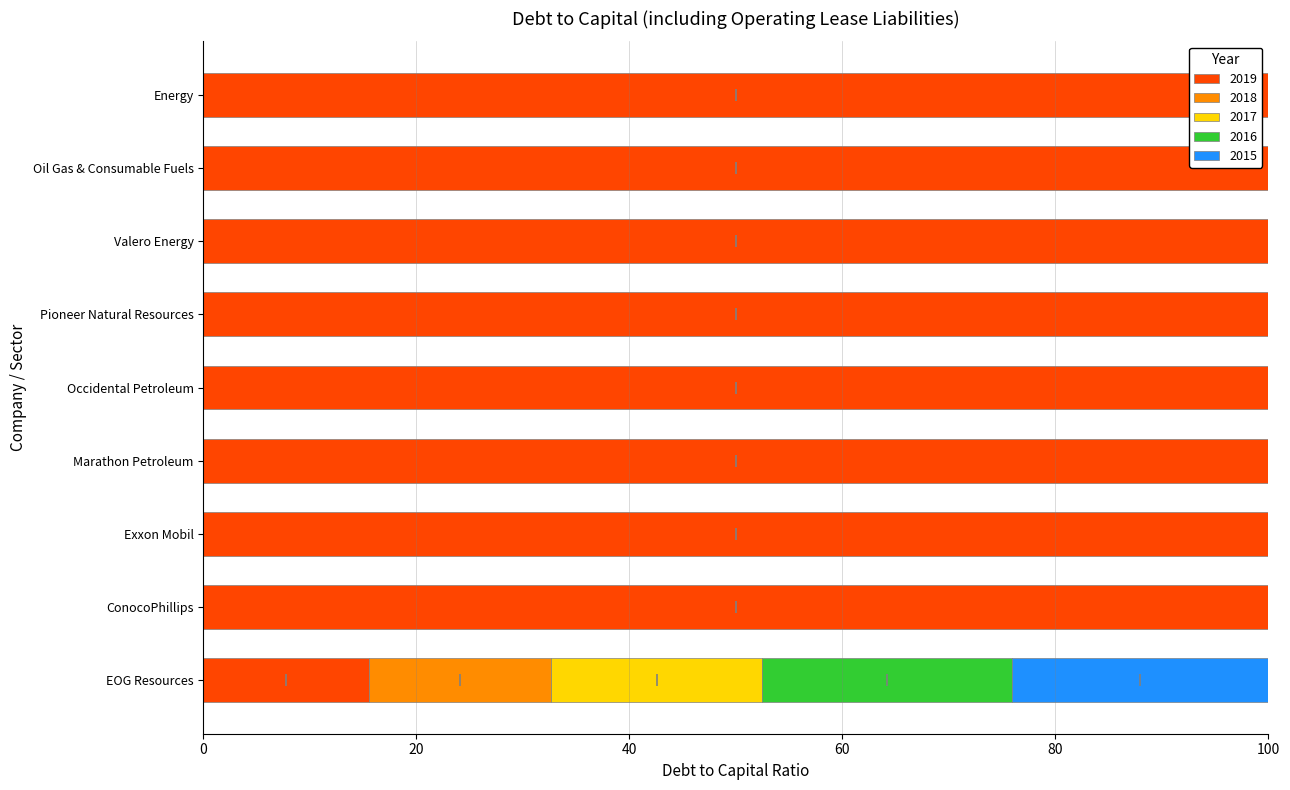

At which category is the sum across all series the highest?

ConocoPhillips